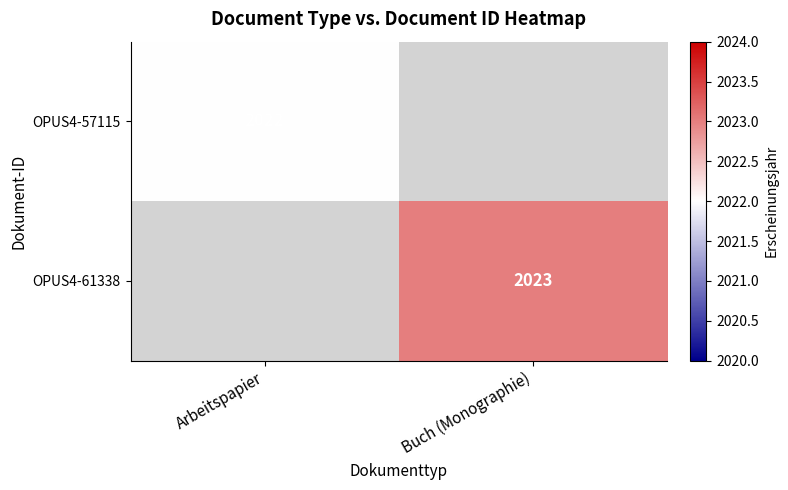

The OPUS4-61338 series shows 542 at Buch (Monographie). True or false?

False